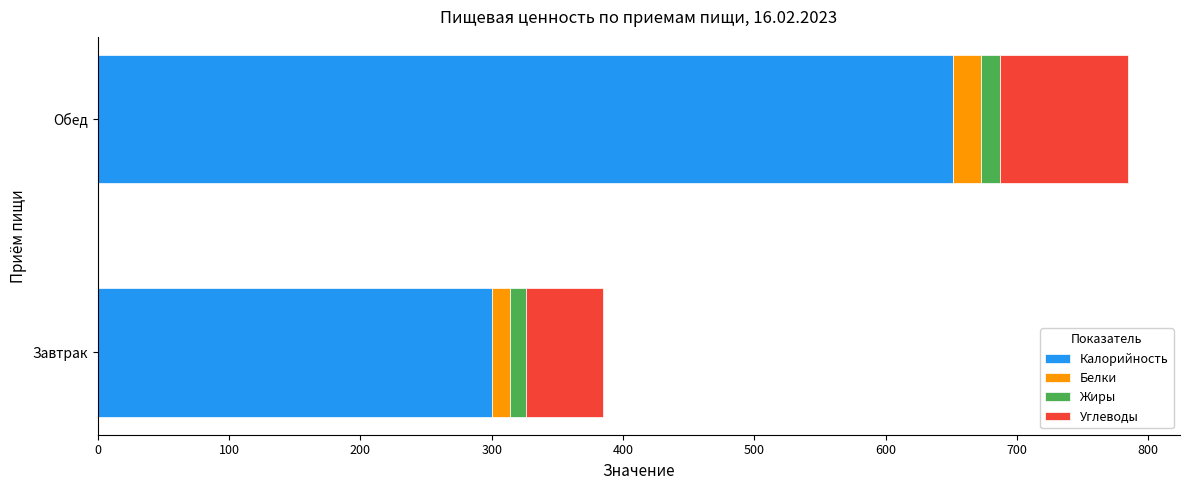

What is the average value of the Калорийность series?

476